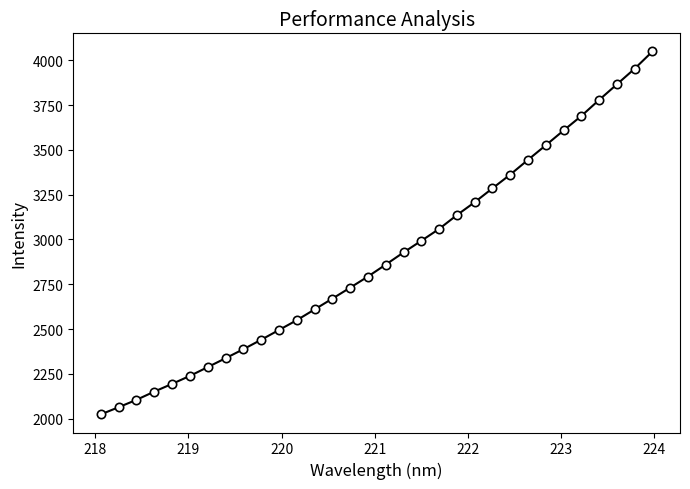

How many series are shown in this chart?

1